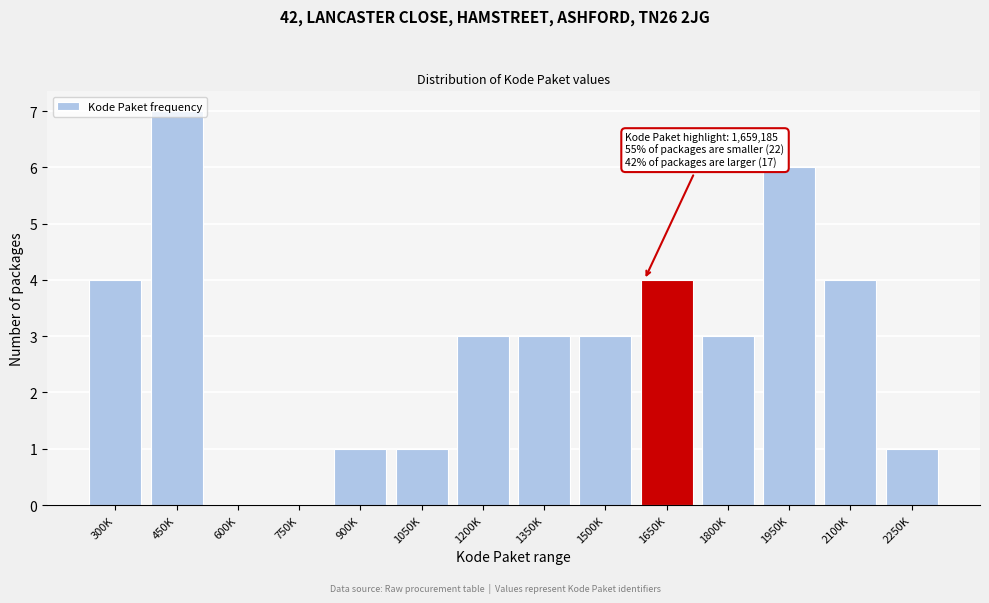

What is the sum of all values?

40